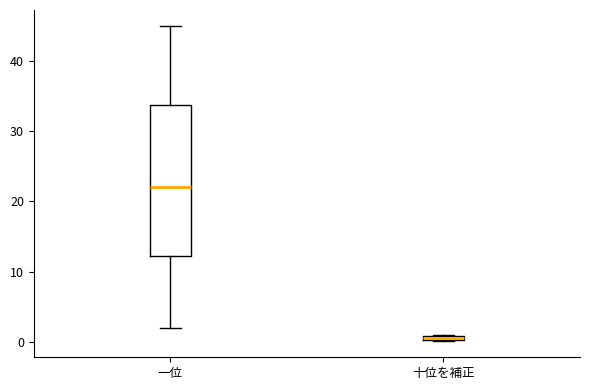

Which box's median line is the highest?

一位